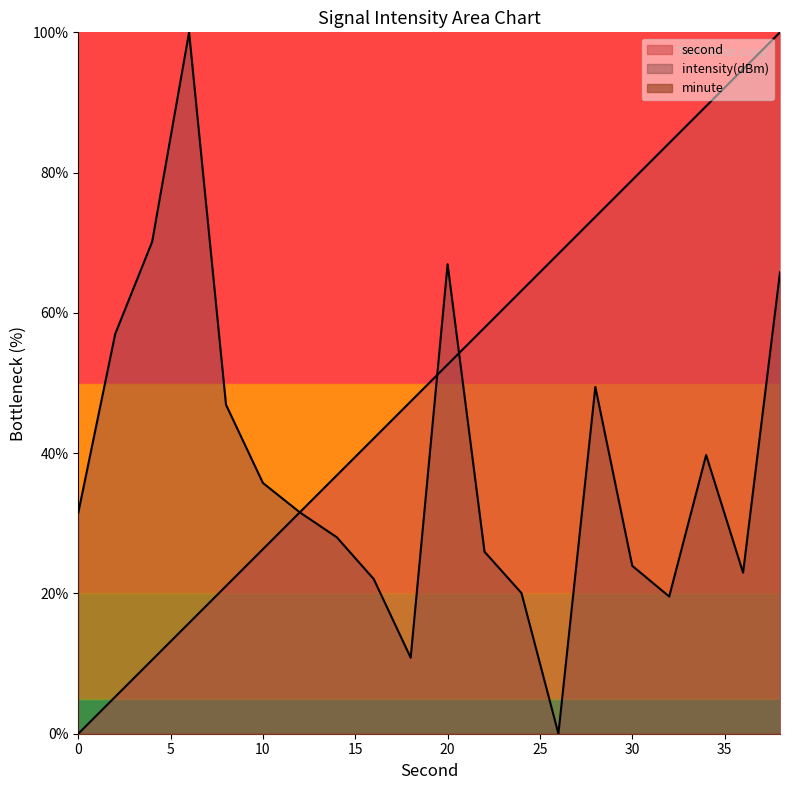

What is the average value of the intensity(dBm) series?

38.4